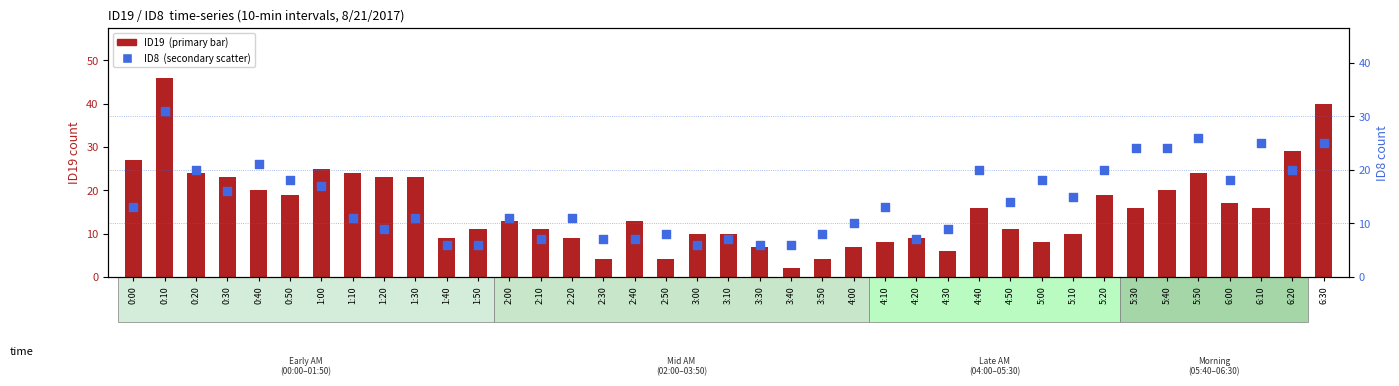

Is the value of ID19 (transformed count) at 5:40 greater than the value of ID8 (percentile rank) at 4:30?

Yes